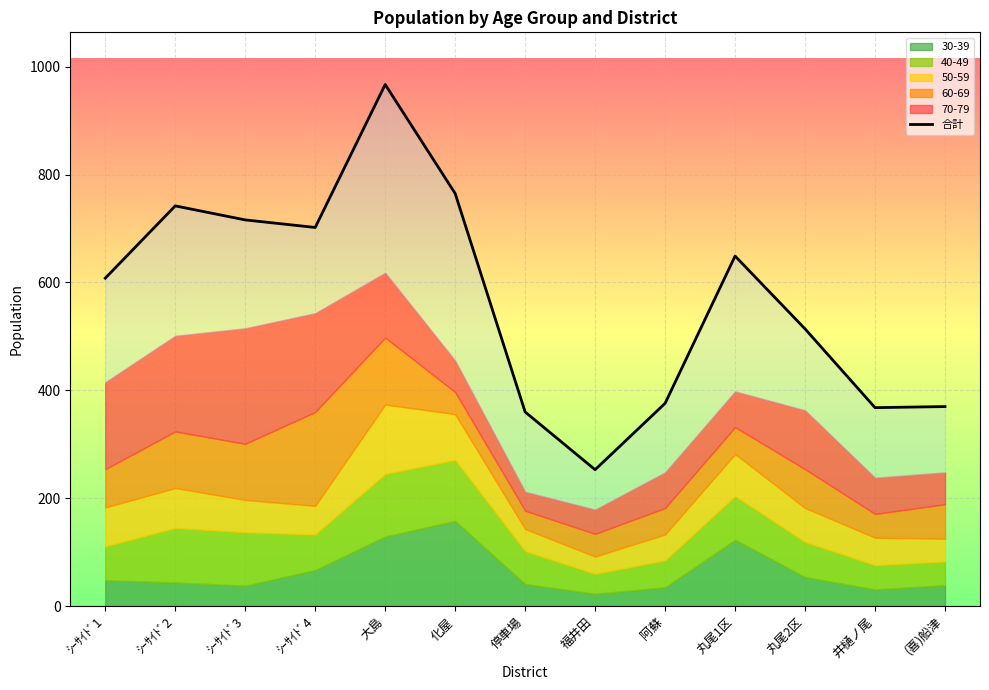

How many data points are less than 608?

6